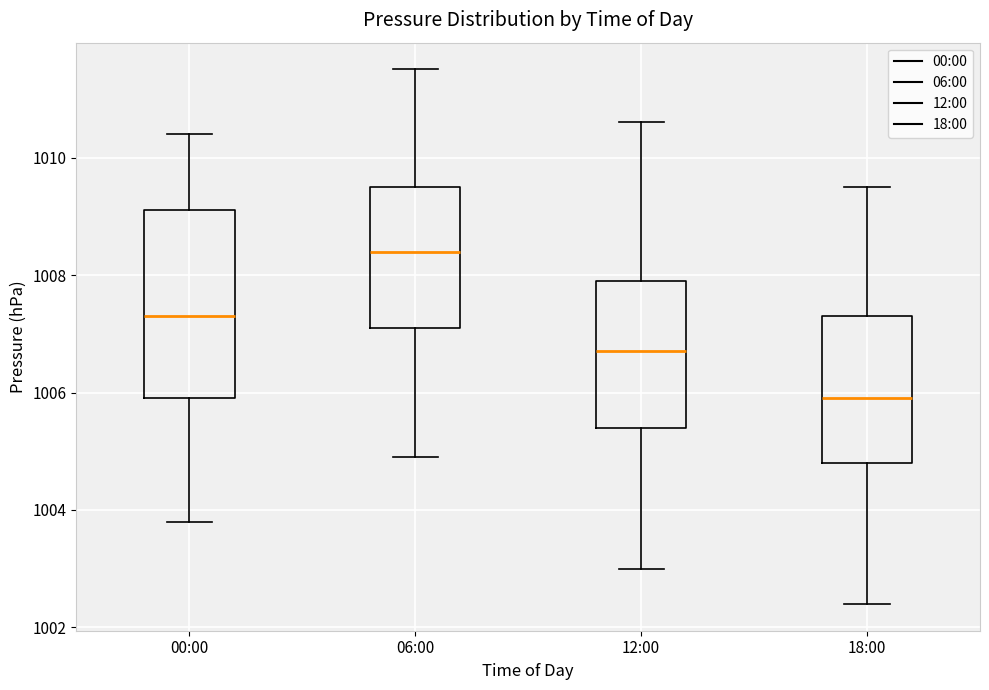

Which box is the tallest, from its lower edge to its upper edge?

00:00